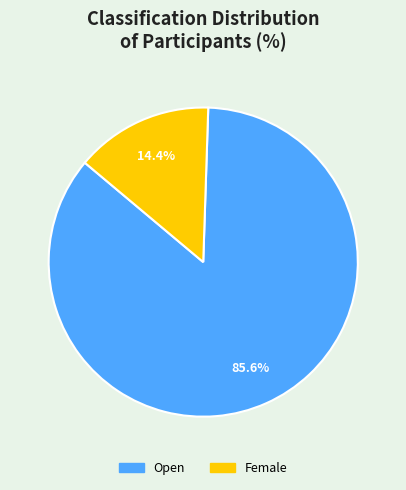

To the nearest percent, what portion does Female represent?

14%